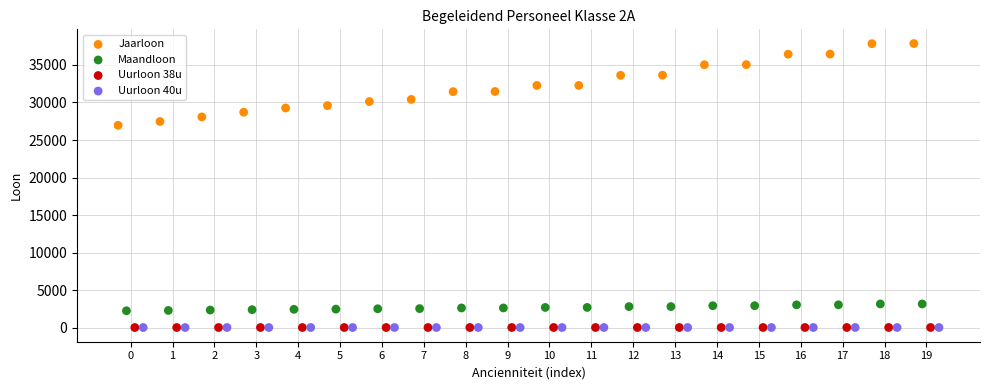

Which series has the largest Y range (max minus min)?

Jaarloon